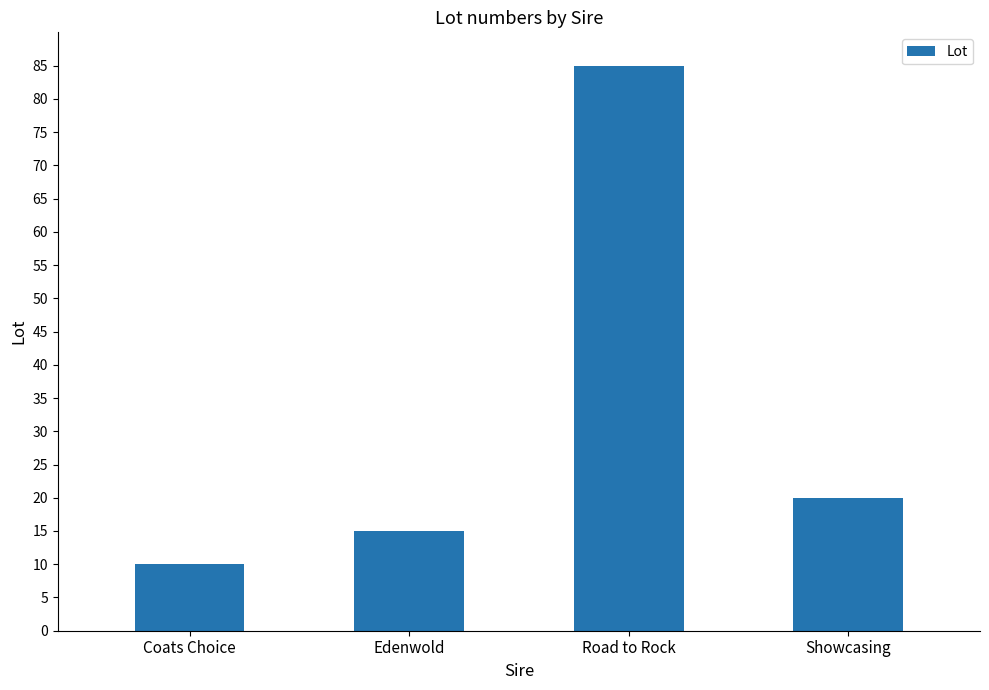

The chart shows a value of 129 at Road to Rock. True or false?

False